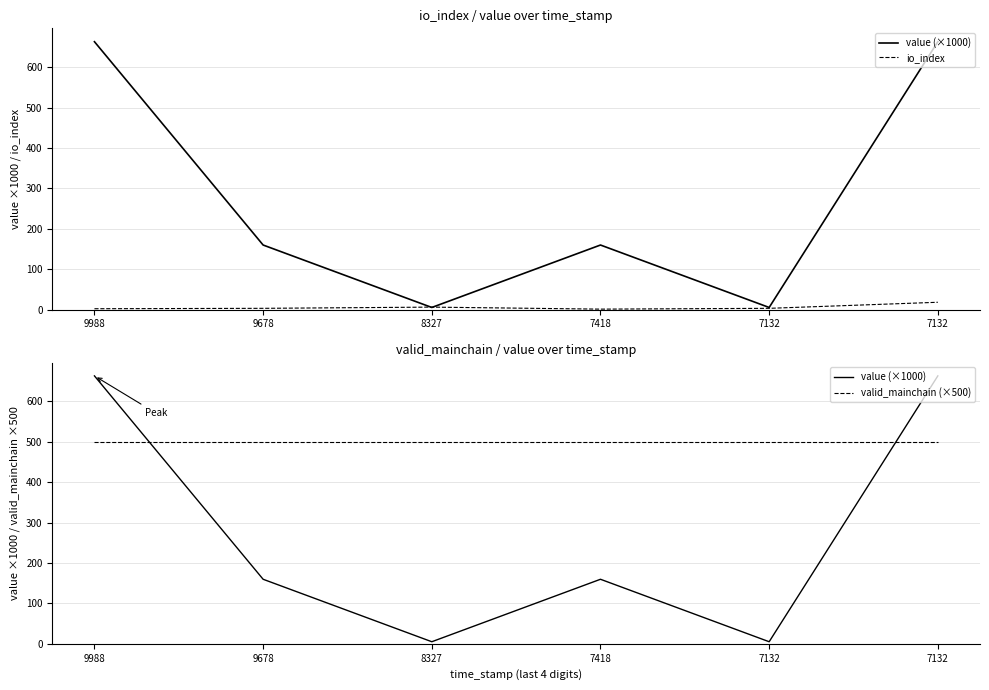

At which category is the sum across all series the highest?

7132